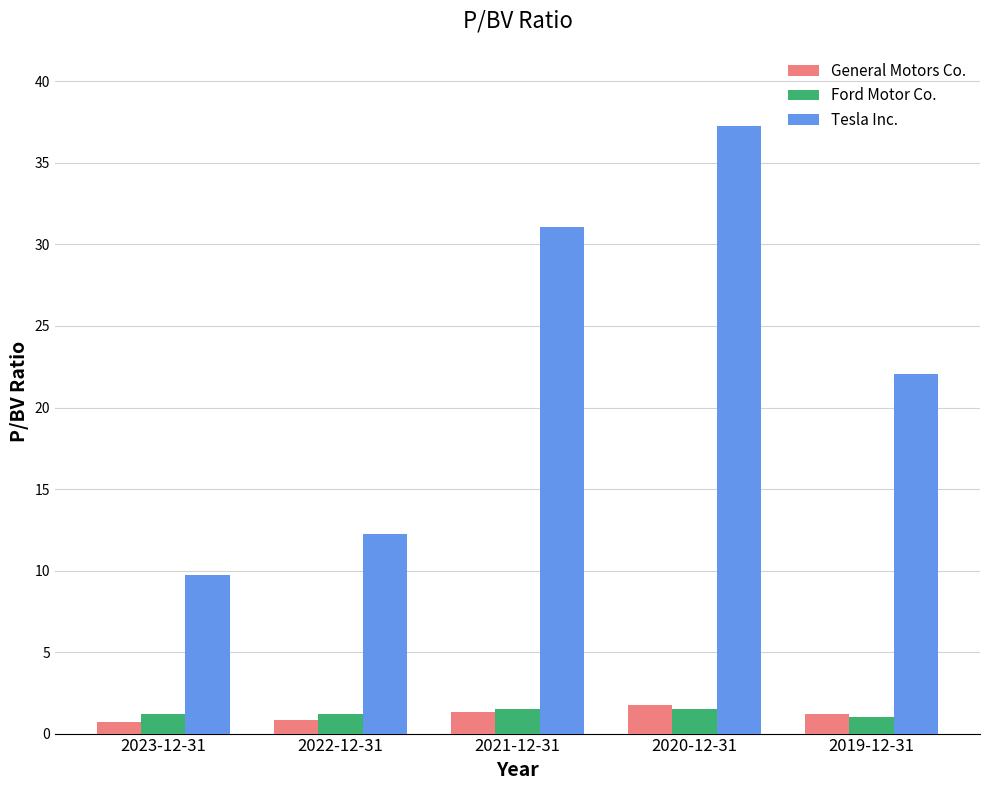

The Tesla Inc. series shows 13.1 at 2023-12-31. True or false?

False